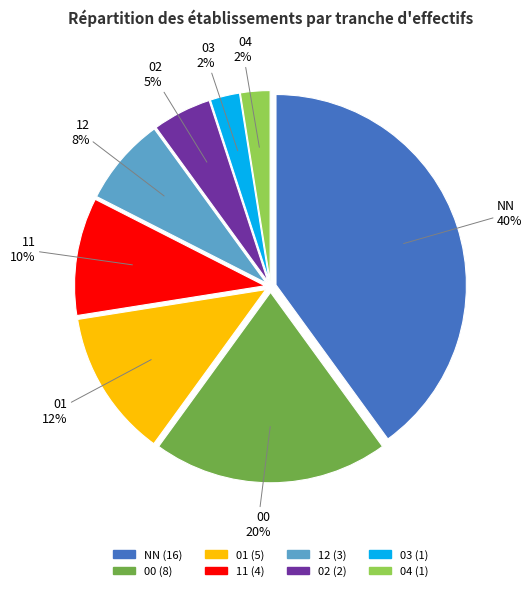

Is 04 the majority of the pie?

No